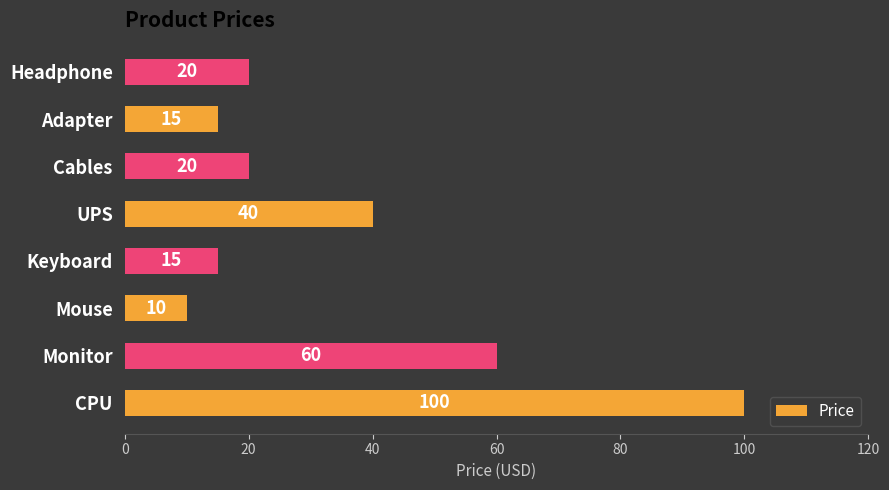

What is the sum of the values at Headphone and Mouse?

30